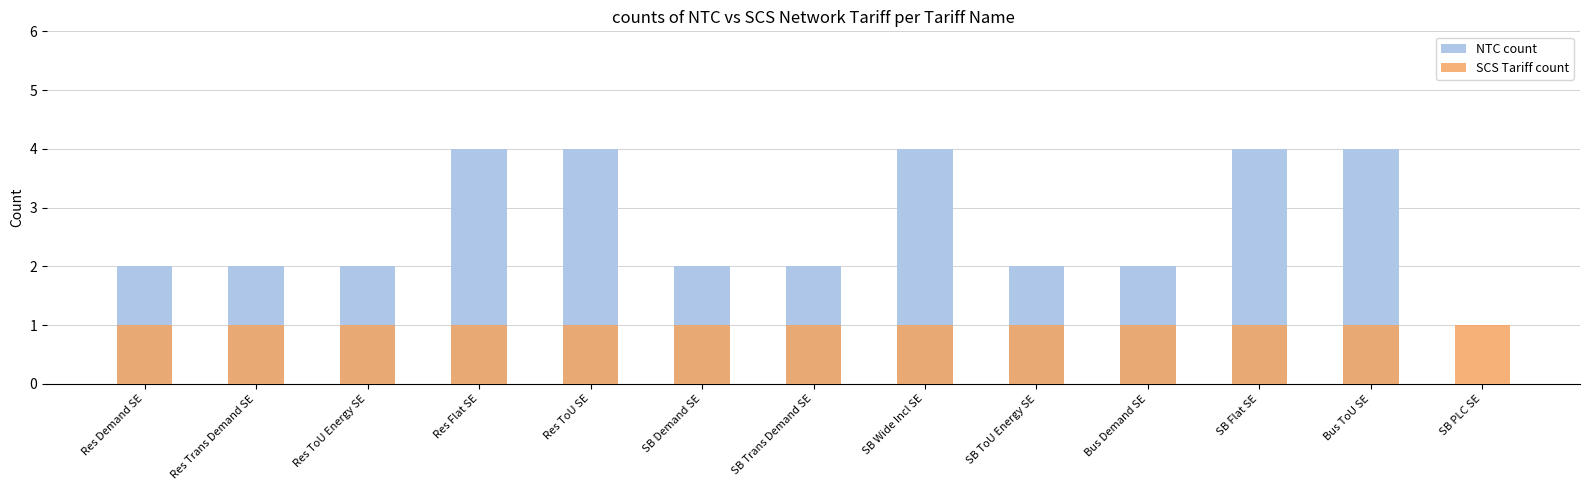

The value of SCS Tariff count at Res ToU Energy SE is 0. True or false?

False